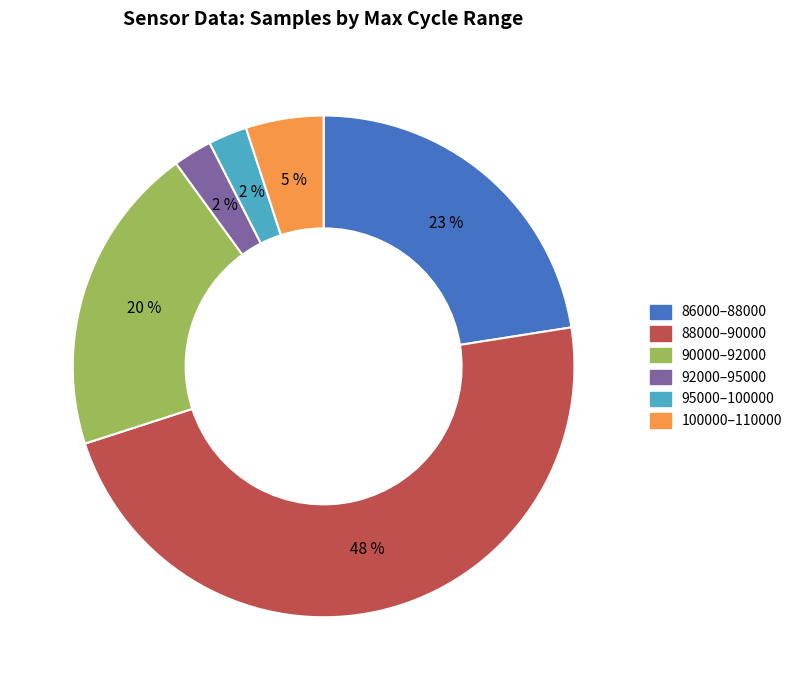

To the nearest percent, what is the average slice percentage?

17%